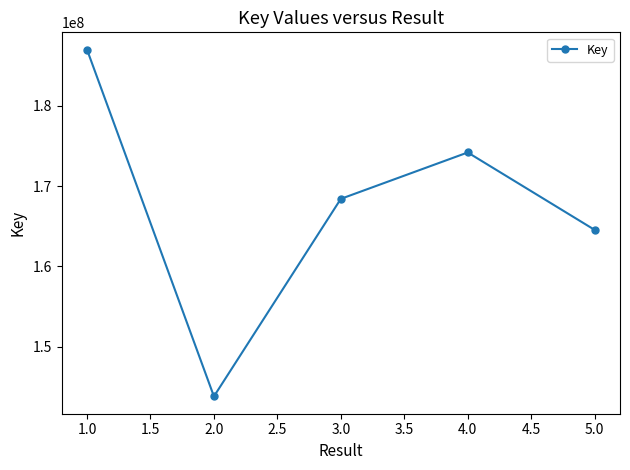

What is the label of the 1st point from the right?

5.0